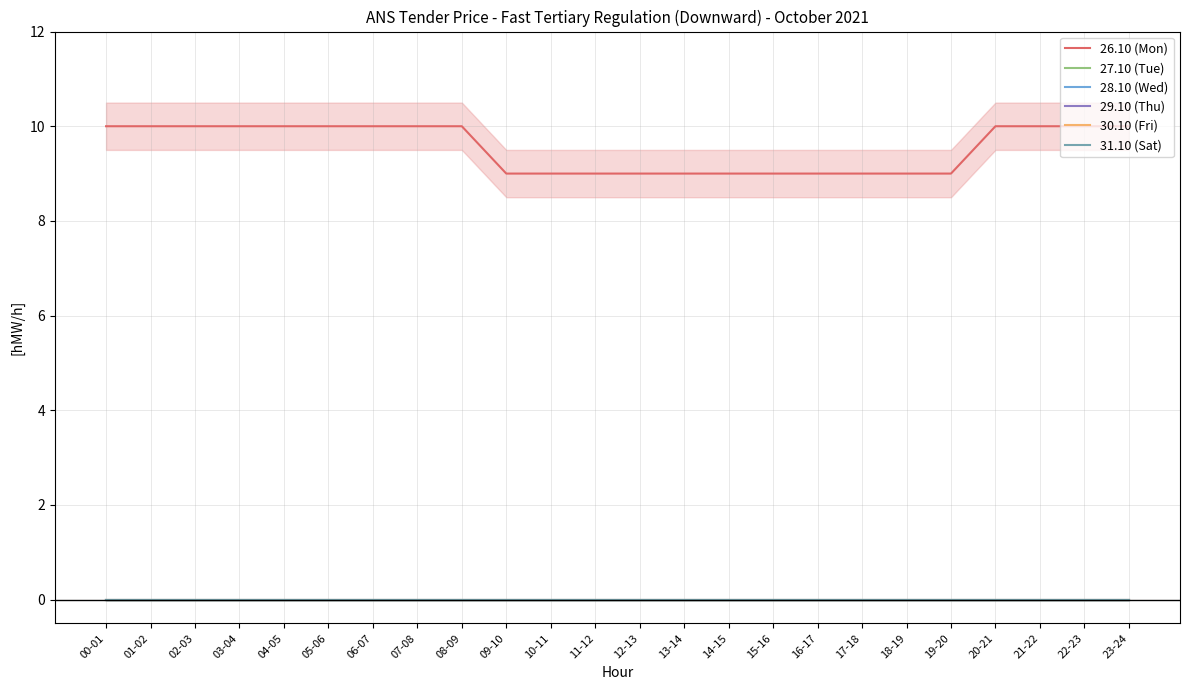

Which series has the largest range (max minus min)?

26.10 (Mon)